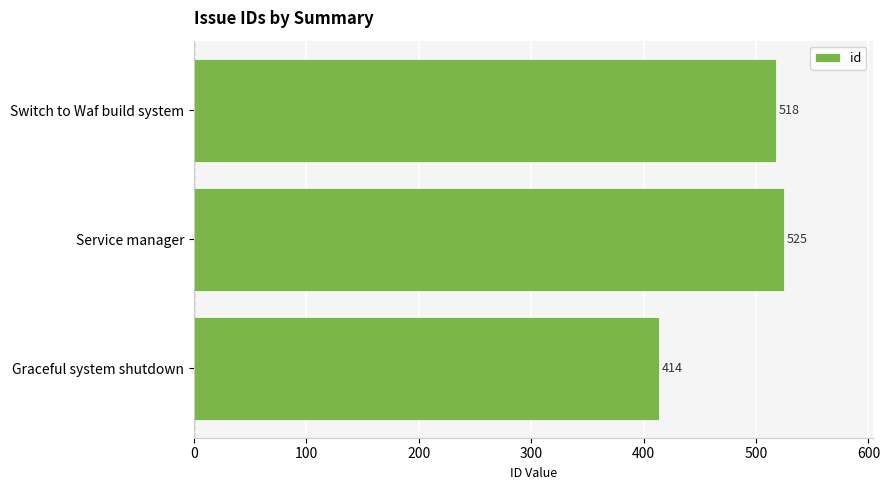

List the labels in order of value, smallest first.

Graceful system shutdown, Switch to Waf build system, Service manager